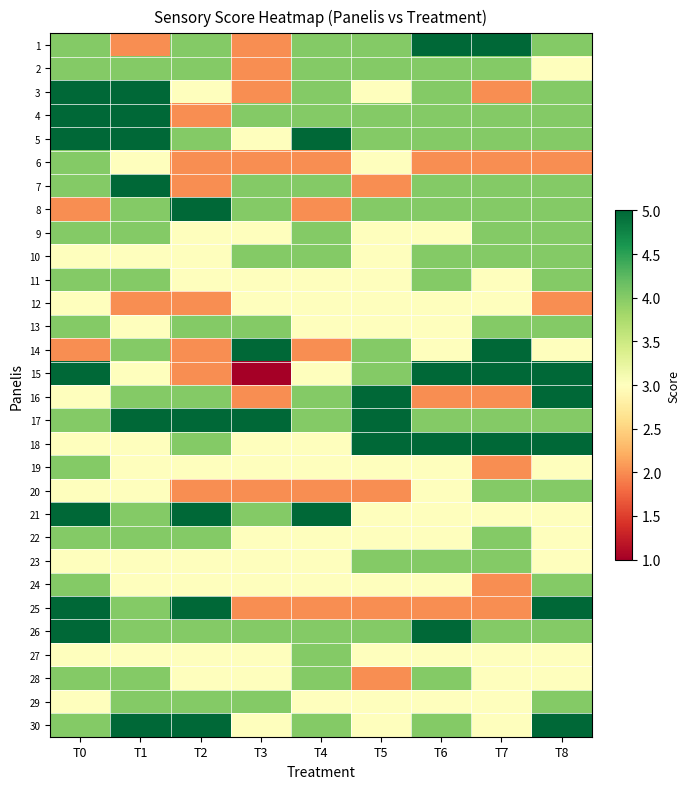

Which label corresponds to the smallest value in the chart?

T3